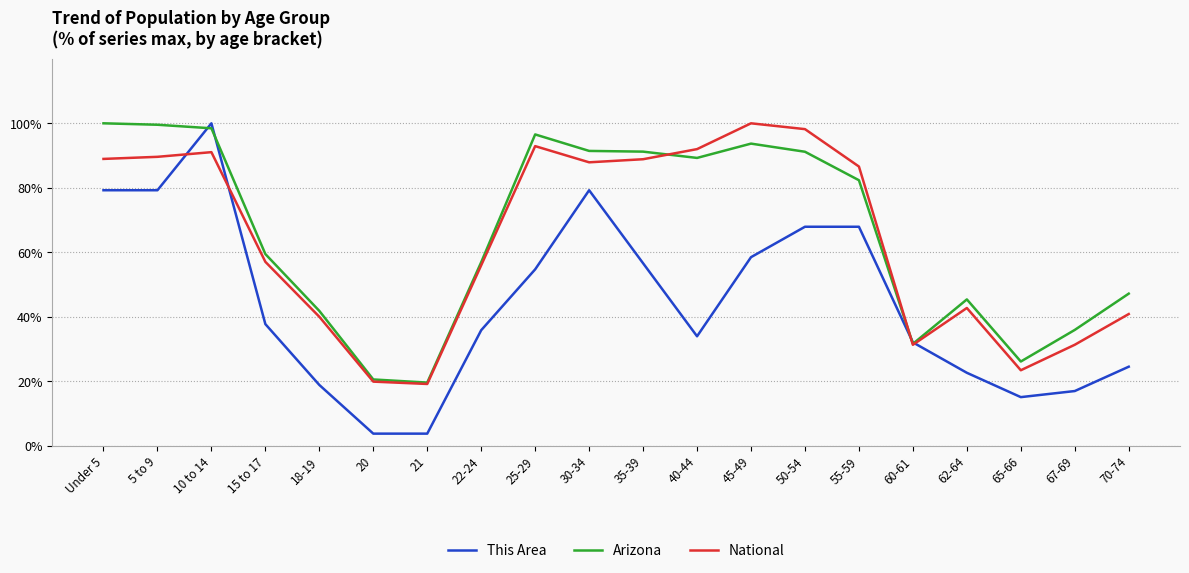

At Under 5, list the series in order from smallest to largest.

This Area, National, Arizona